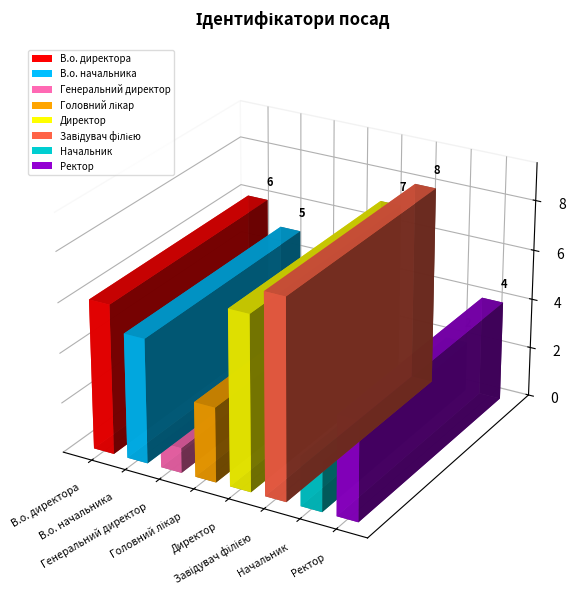

How many data points are above 5?

3